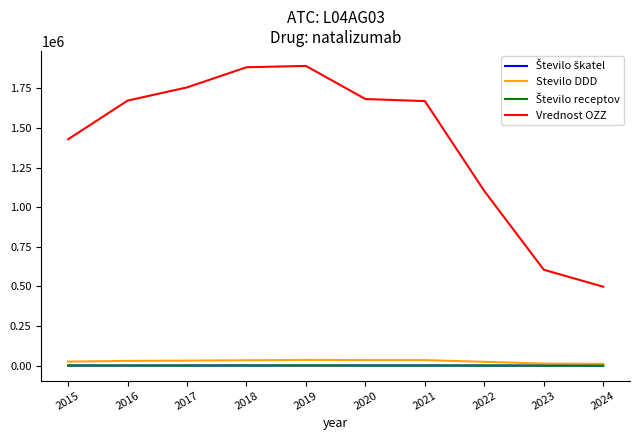

True or false: Vrednost OZZ and Stevilo DDD intersect in this chart.

False